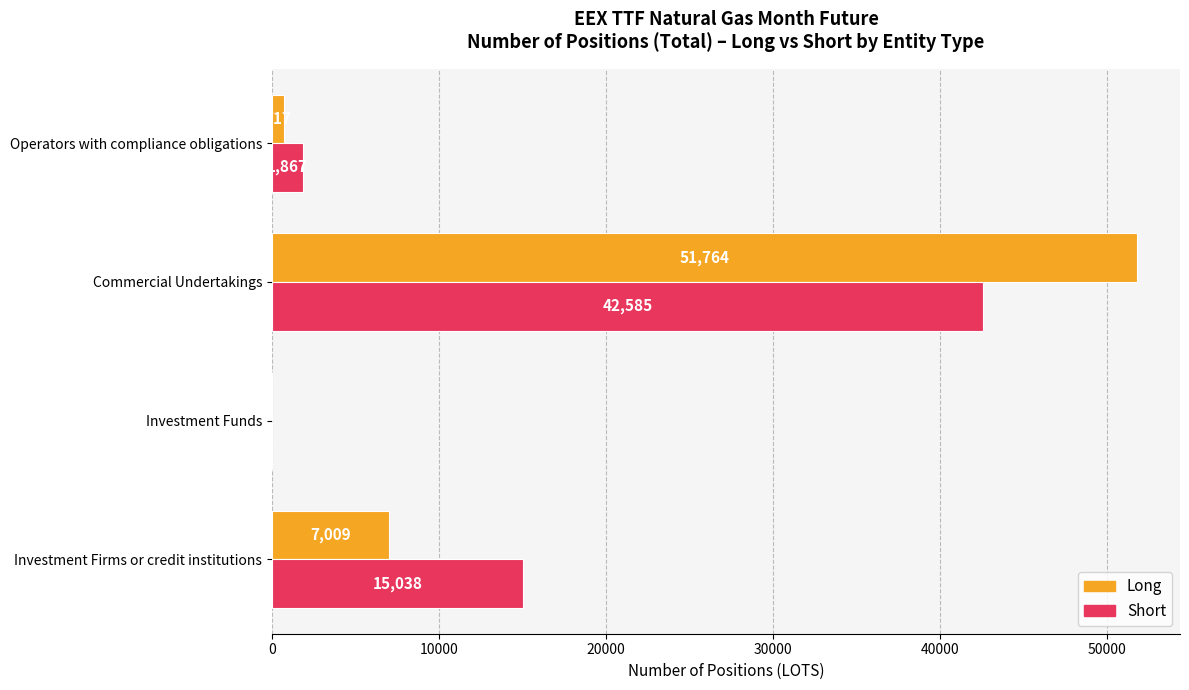

Which series changed the most between Investment Firms or credit institutions and Commercial Undertakings?

Long